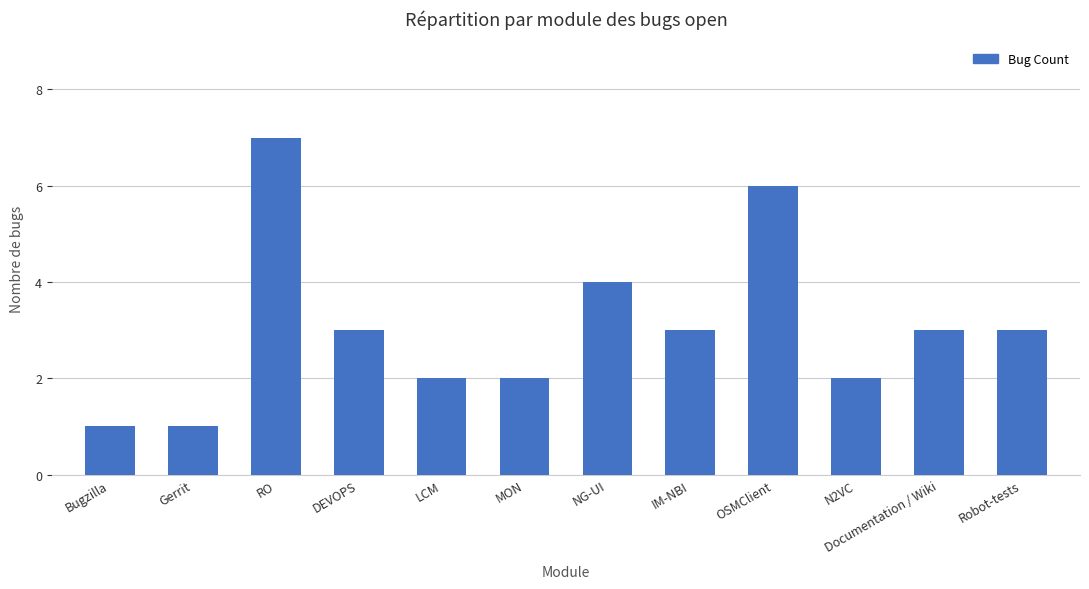

Reading left to right, list all the values displayed in this chart.

1	1	7	3	2	2	4	3	6	2	3	3